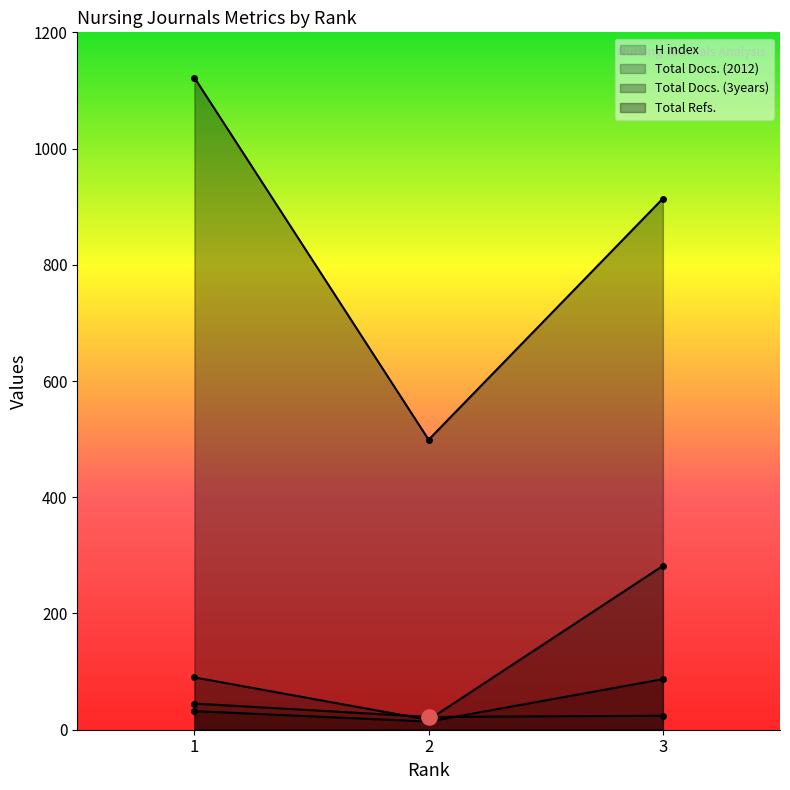

At which category is the sum across all series the highest?

3